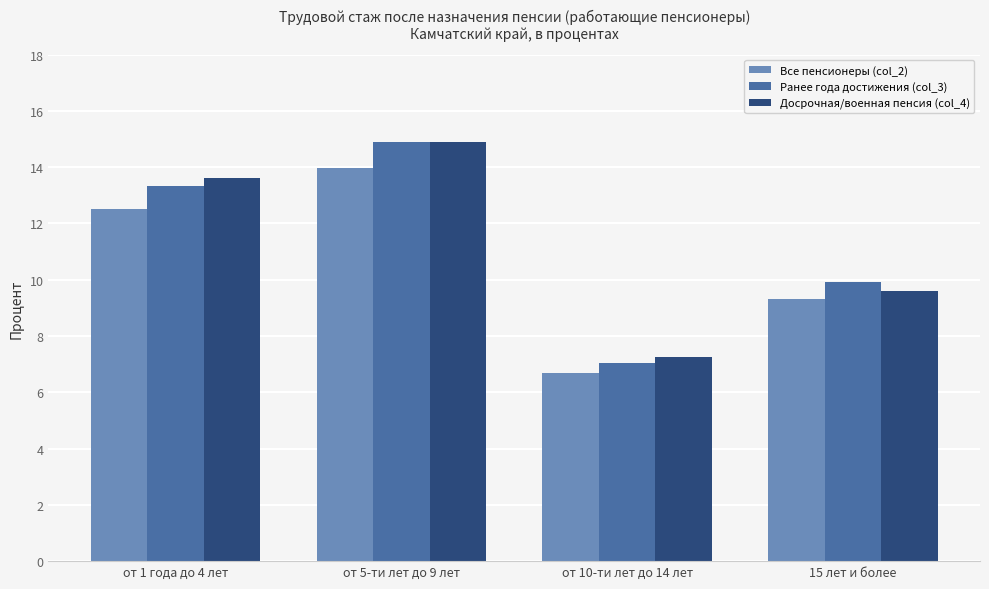

How many values in the Ранее года достижения (col_3) series are below 13?

2